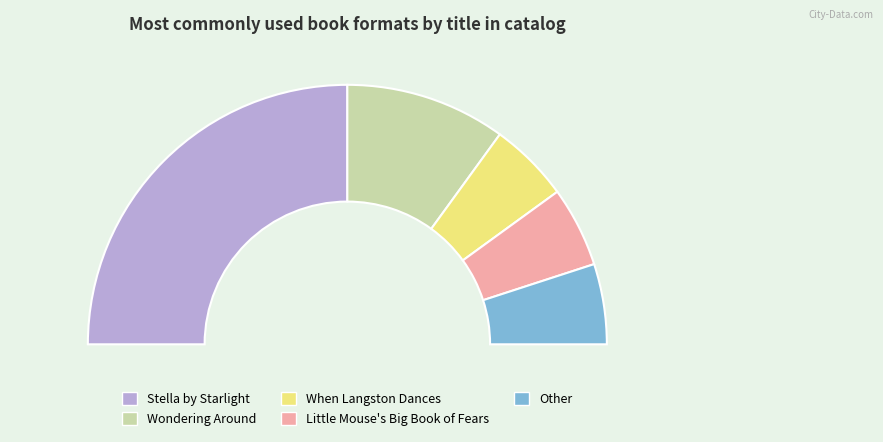

The Wondering Around slice represents 20% of the pie. True or false?

True